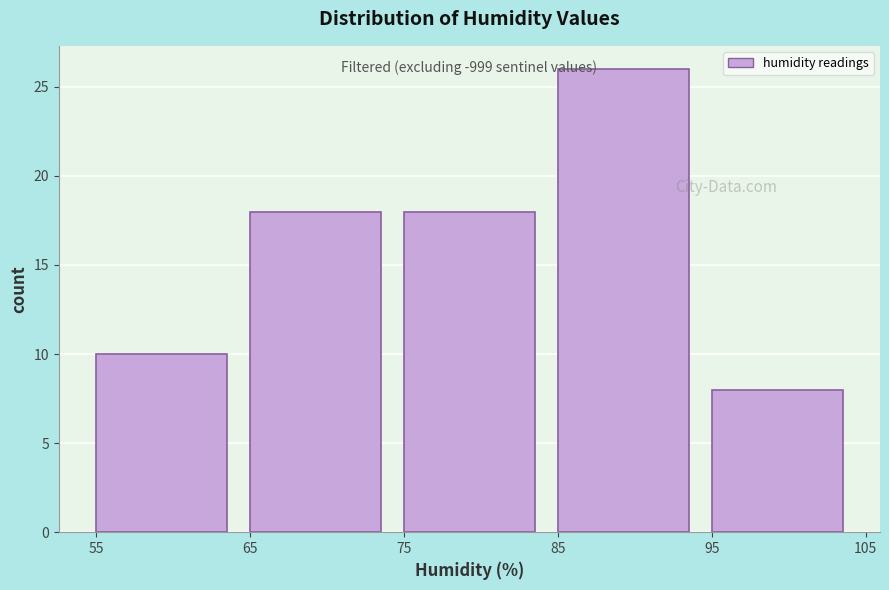

Which range on the x-axis has the tallest bar?

85 to 95